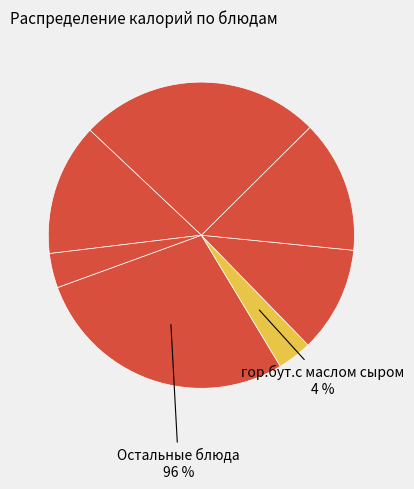

To the nearest percent, what is the difference between the largest and smallest slice percentages?

24%